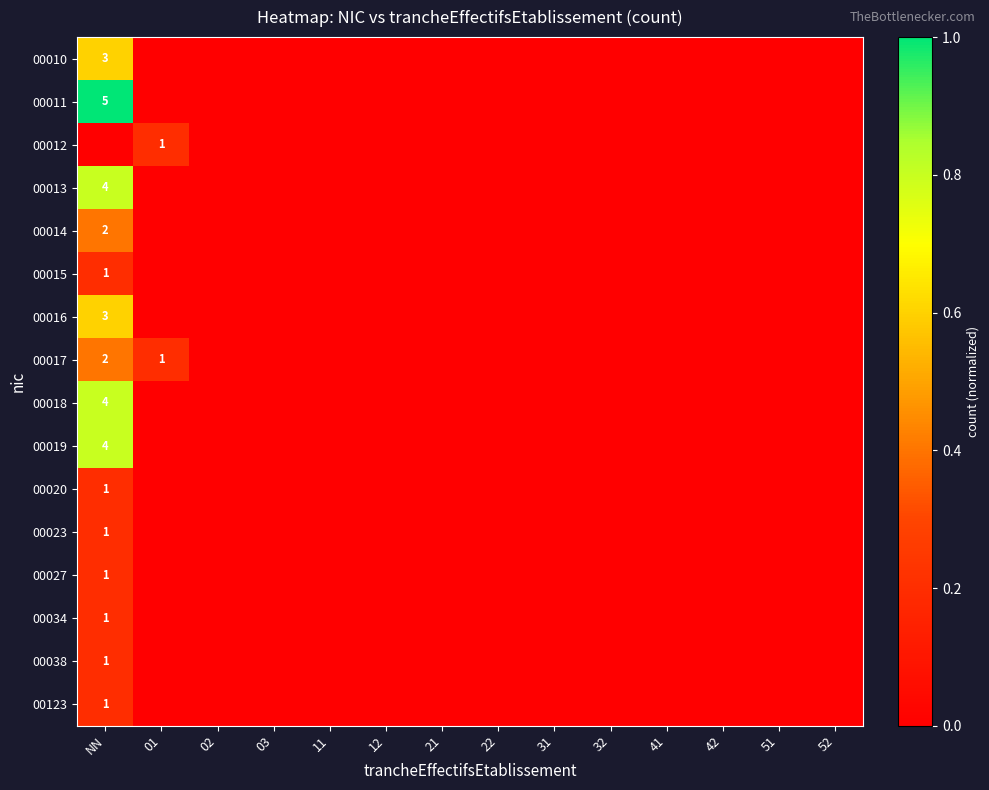

True or false: 00015 has a value of 1 at NN.

True